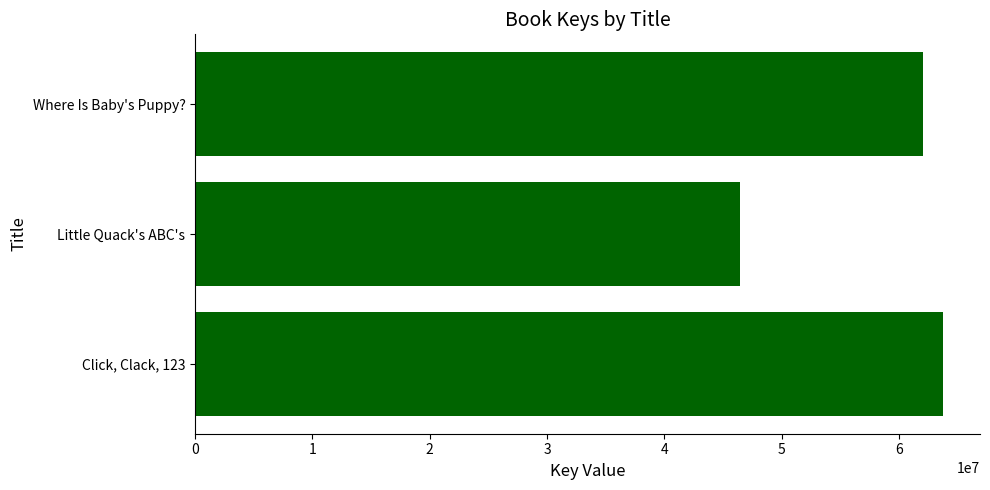

Are the bars horizontal?

Yes